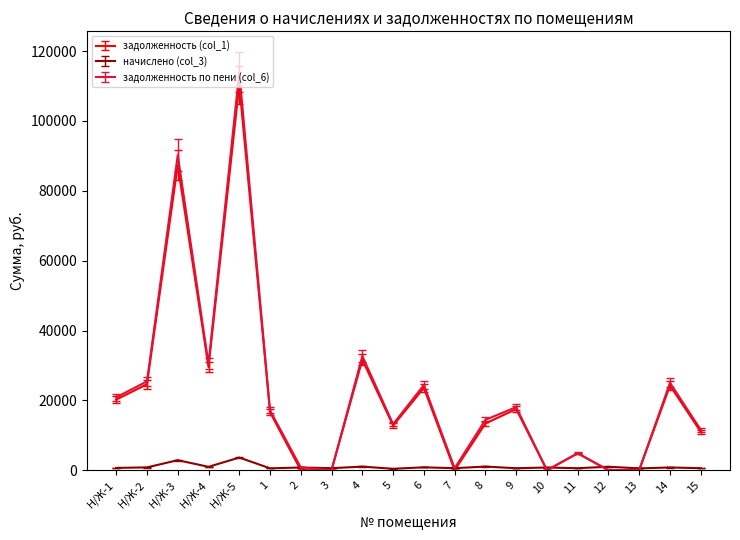

At which category is the sum across all series the highest?

Н/Ж-5